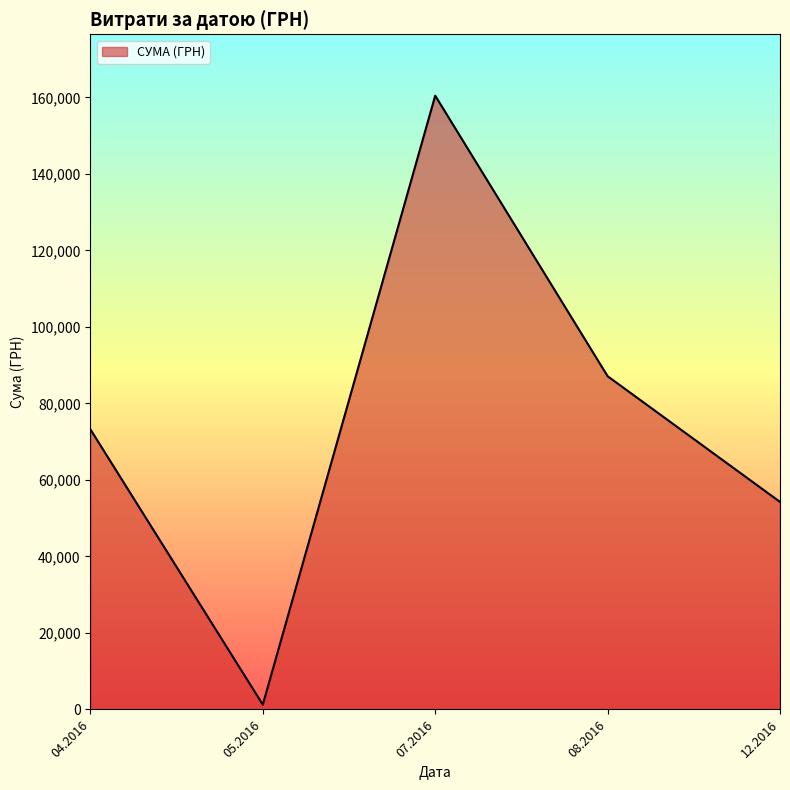

Which category has the highest value across all series?

07.2016